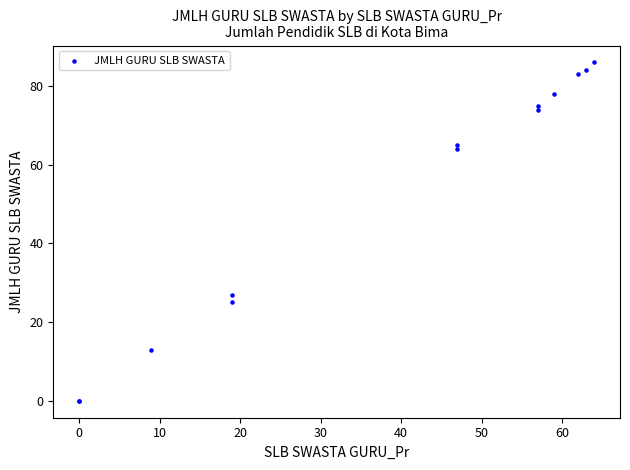

What Y value in the scatter plot is closest to 43?

27